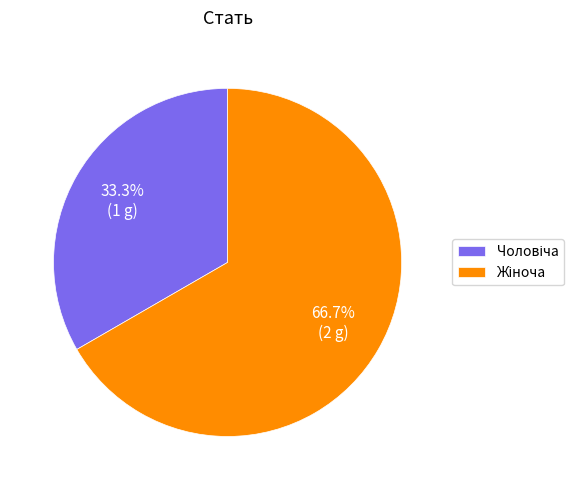

Count the number of slices in the pie.

2